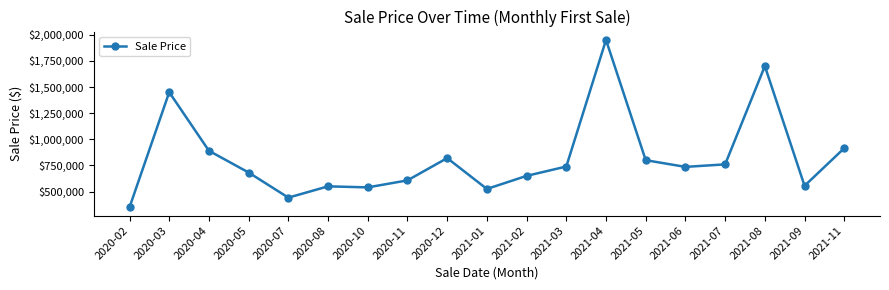

What is the change in value from 2021-04 to 2021-11?

-1035000